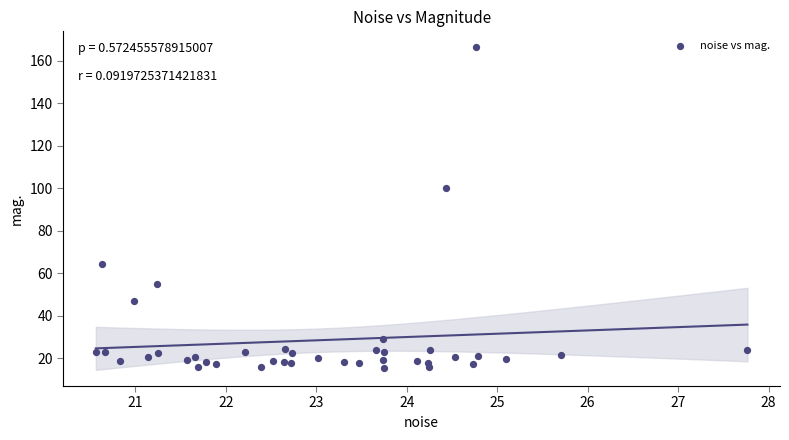

What is the range of X values (max minus min)?

7.2